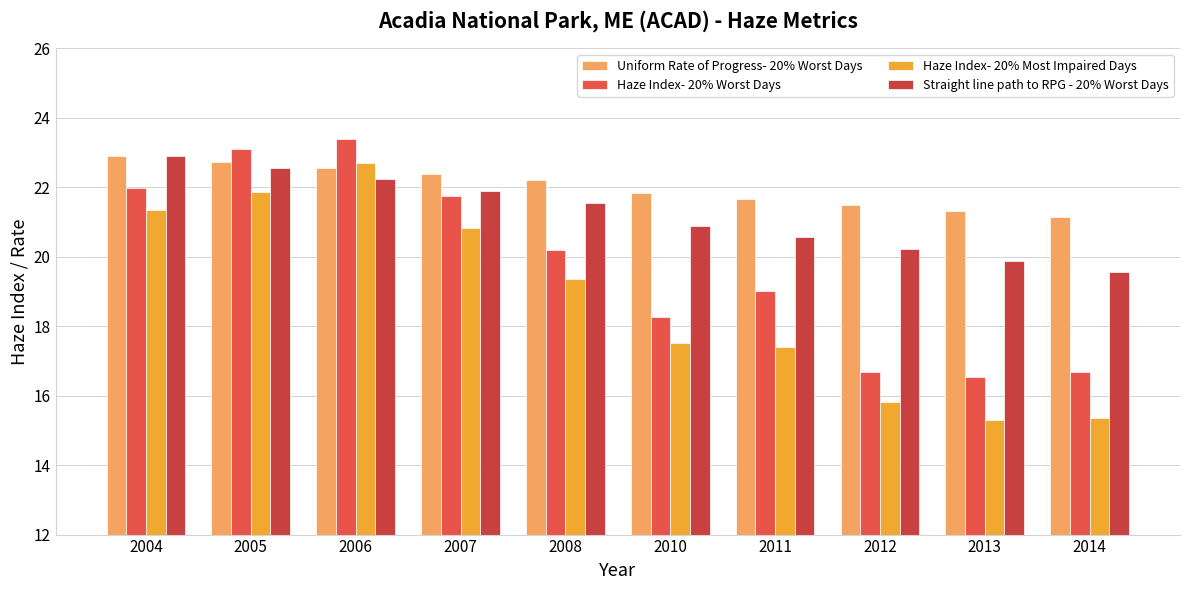

What is the total value across all series at 2008?

83.3